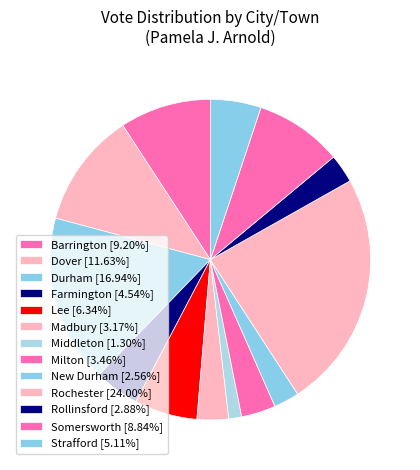

True or false: New Durham accounts for 3% of the total.

True